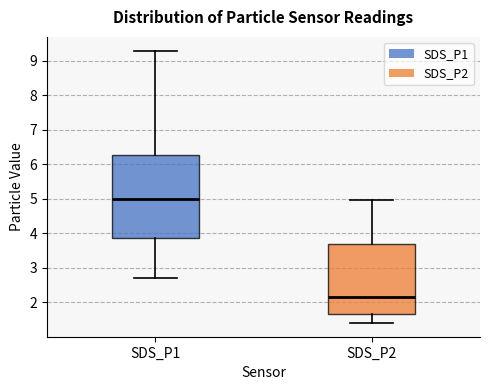

Which box has the highest median line?

SDS_P1